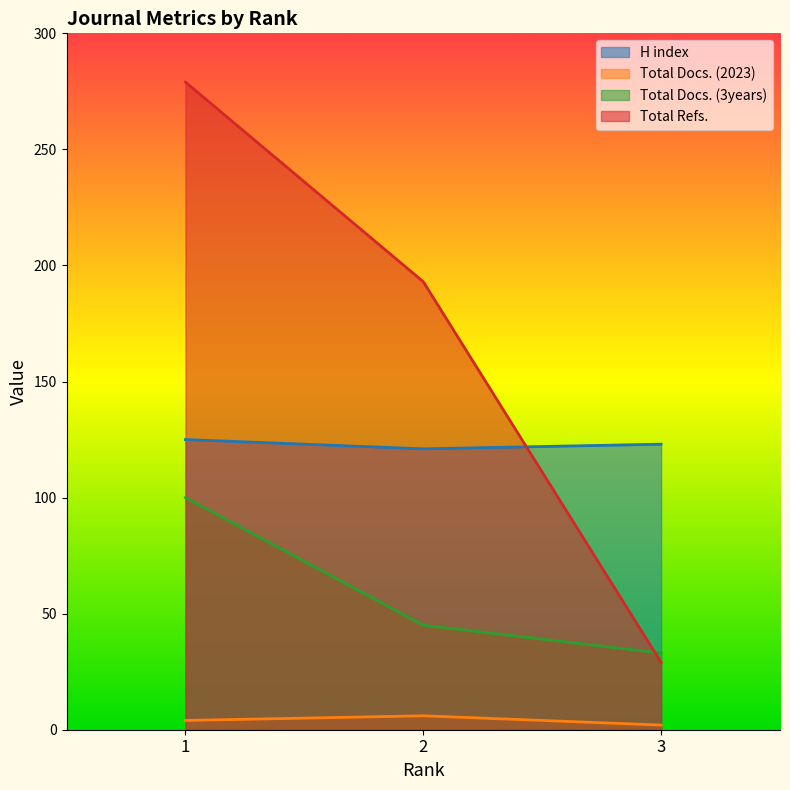

What is the average value of the Total Docs. (2023) series?

4